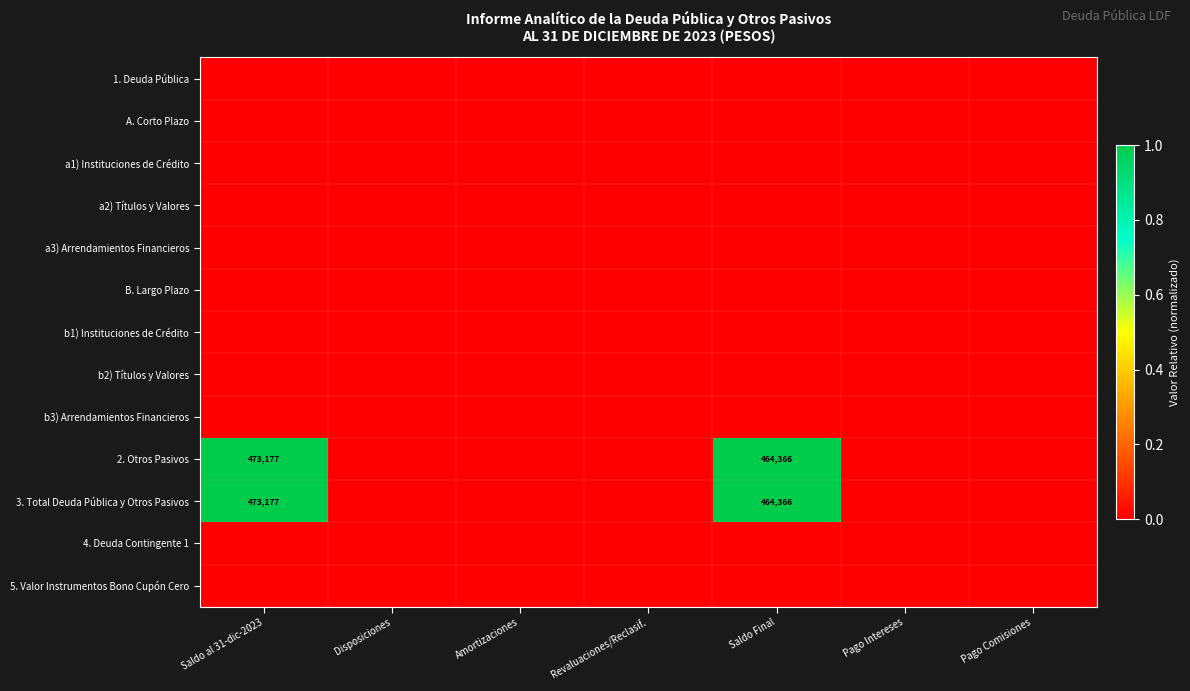

Rank the series by their maximum value, from highest to lowest.

2. Otros Pasivos, 3. Total Deuda Pública y Otros Pasivos, 1. Deuda Pública, A. Corto Plazo, a1) Instituciones de Crédito, a2) Títulos y Valores, a3) Arrendamientos Financieros, B. Largo Plazo, b1) Instituciones de Crédito, b2) Títulos y Valores, b3) Arrendamientos Financieros, 4. Deuda Contingente 1, 5. Valor Instrumentos Bono Cupón Cero